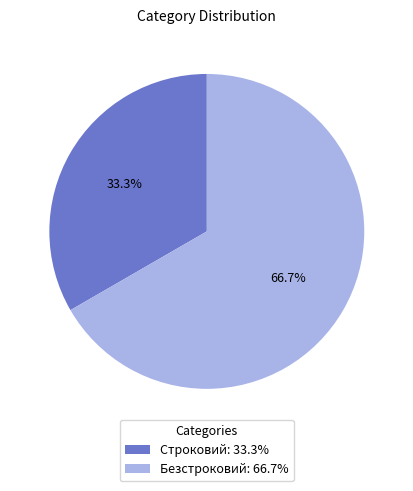

To the nearest percent, what portion does Строковий represent?

33%